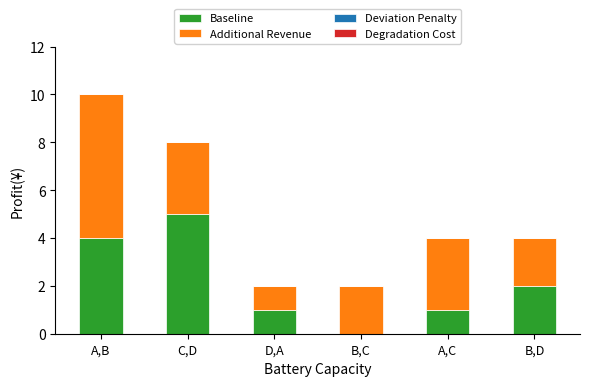

True or false: Baseline has a value of 1 at D,A.

True